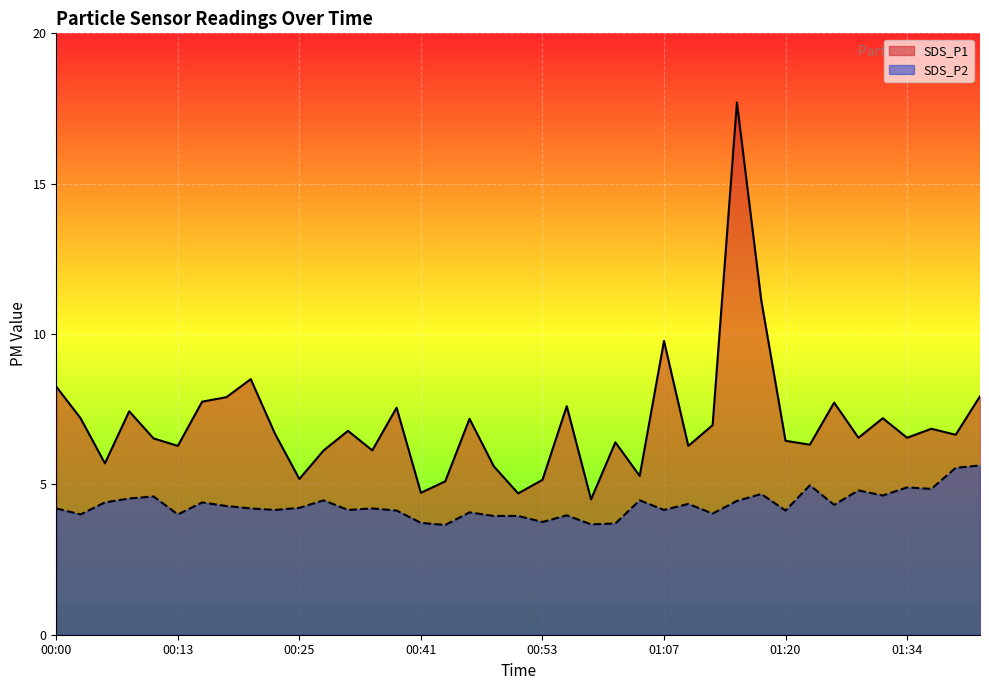

What position from the left is 00:53?

21